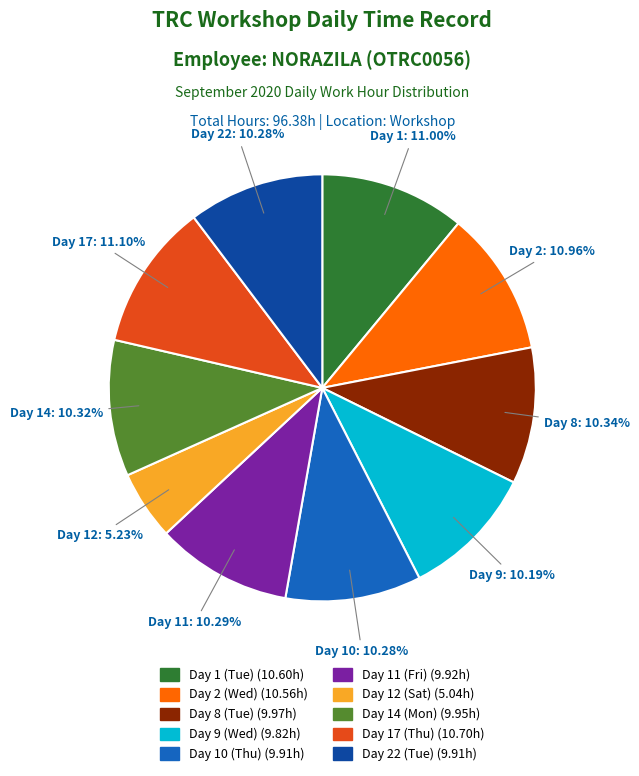

Does any single category account for the majority?

No